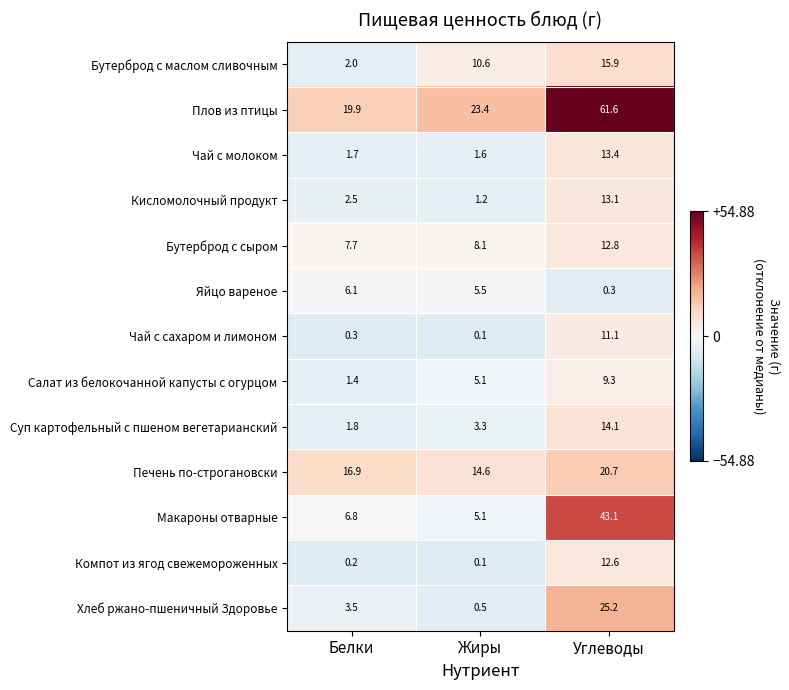

List the series in order of their peak value, lowest first.

Яйцо вареное, Салат из белокочанной капусты с огурцом, Чай с сахаром и лимоном, Компот из ягод свежемороженных, Бутерброд с сыром, Кисломолочный продукт, Чай с молоком, Суп картофельный с пшеном вегетарианский, Бутерброд с маслом сливочным, Печень по-строгановски, Хлеб ржано-пшеничный Здоровье, Макароны отварные, Плов из птицы